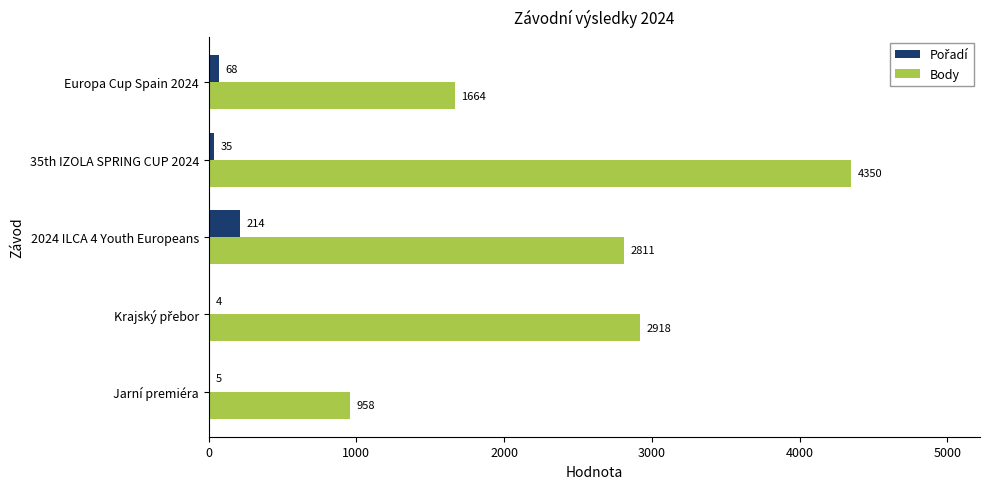

At which label is Body closest to 2654?

2024 ILCA 4 Youth Europeans